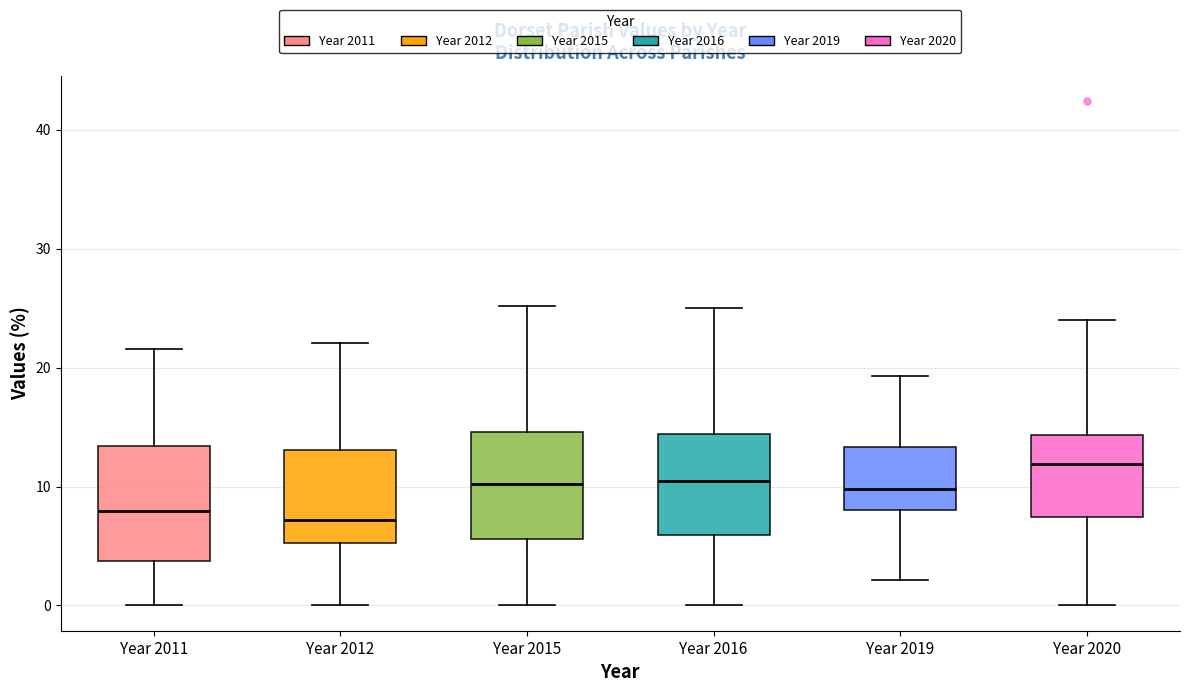

Where is the lower edge of the box for Year 2012 on the y-axis? The values are not printed on the chart, so give them approximately, as read against the axis.

5